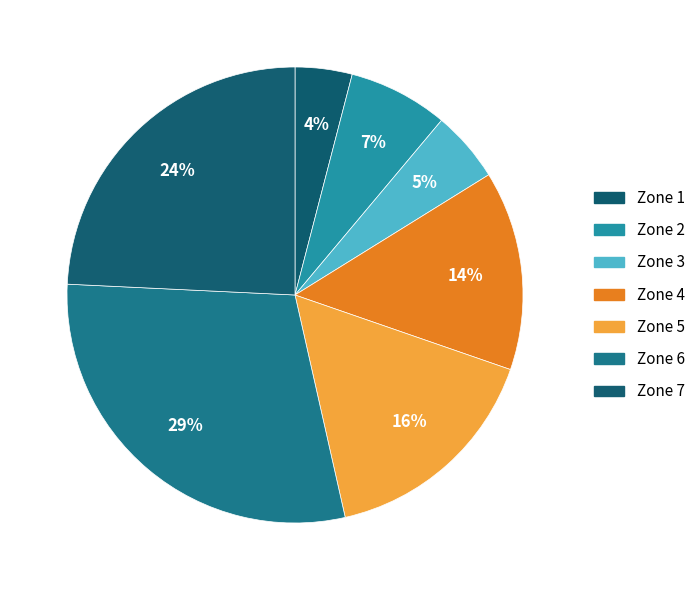

Count the number of slices in the pie.

7